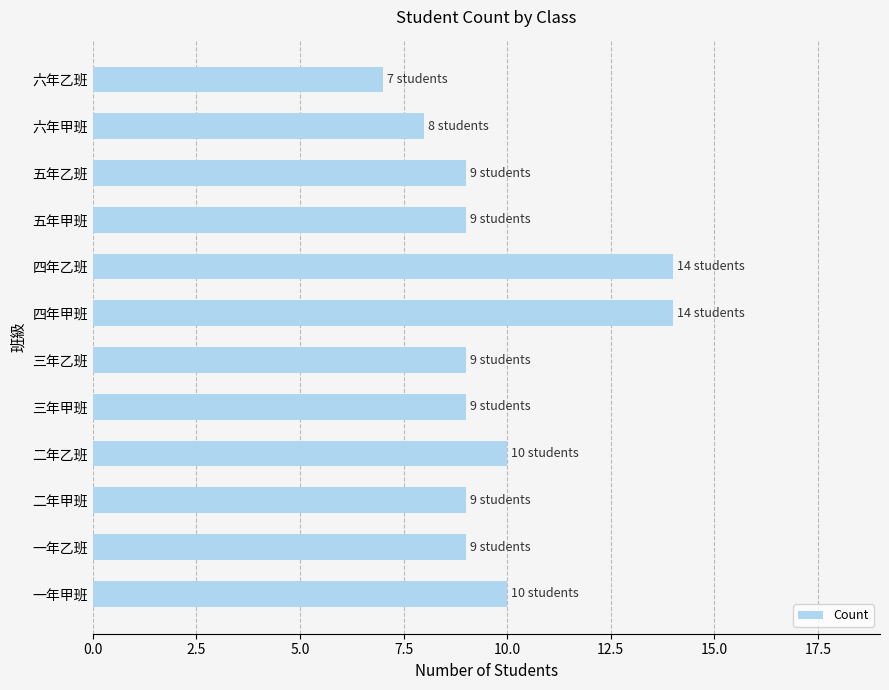

Approximately how many times larger is the value at 六年甲班 compared to 一年乙班?

0.9